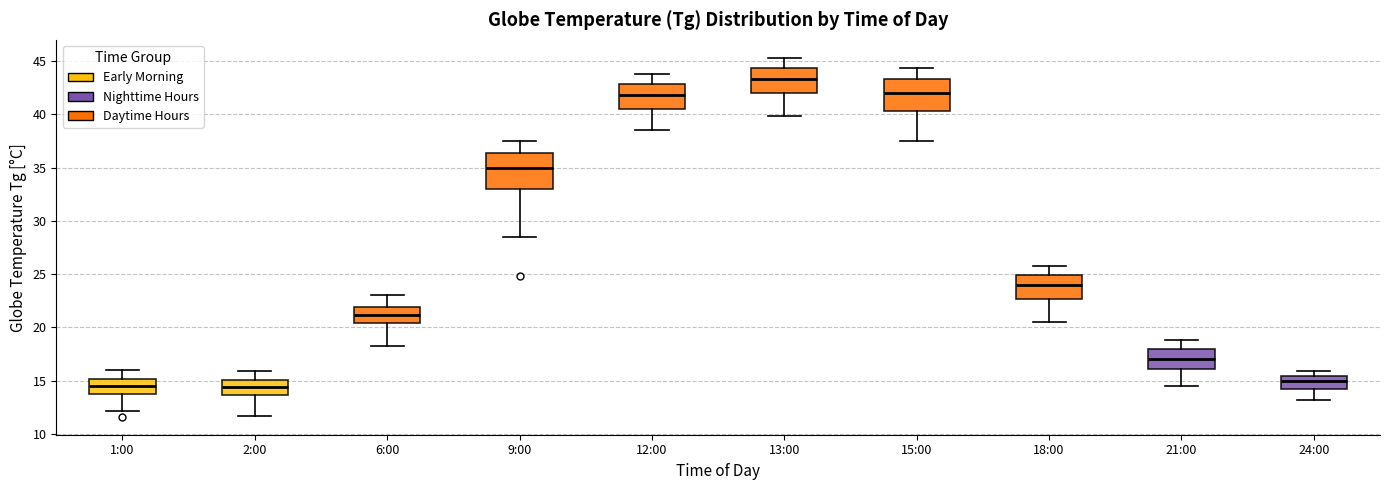

Where is the lower edge of the box for 18:00 on the y-axis? The values are not printed on the chart, so give them approximately, as read against the axis.

22.5